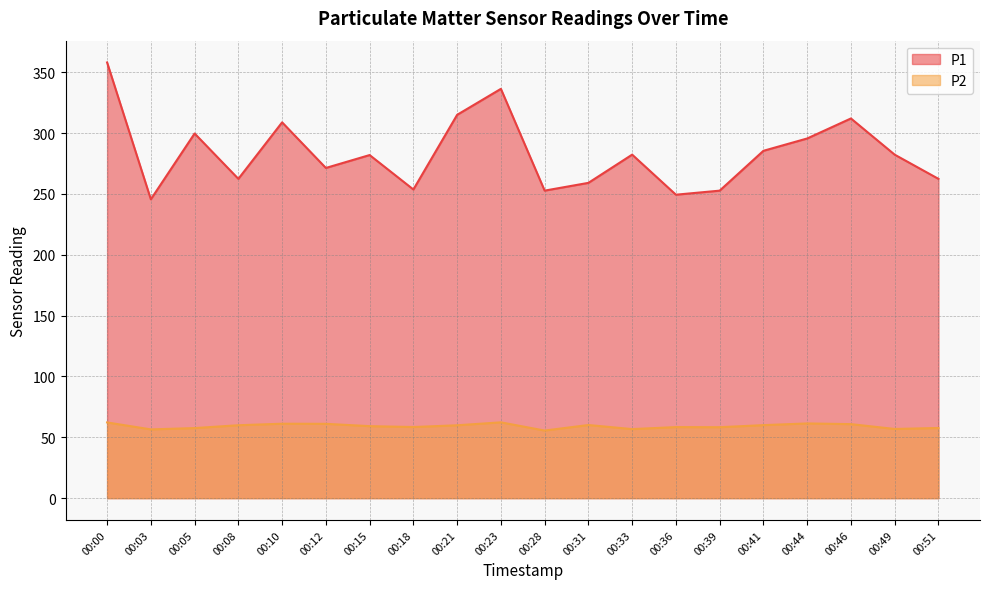

At how many categories does at least one series exceed 255?

15